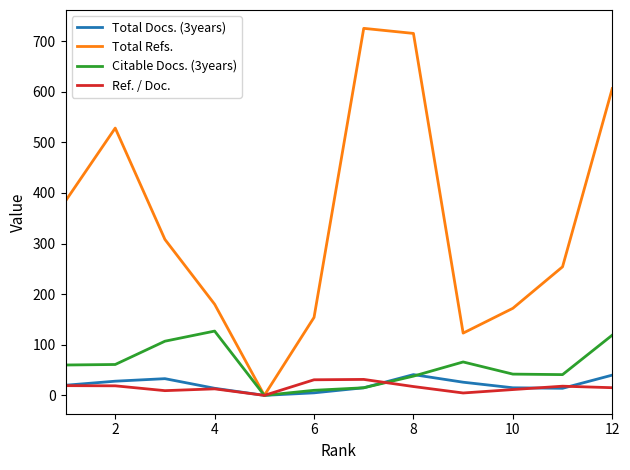

Which series has the largest range (max minus min)?

Total Refs.